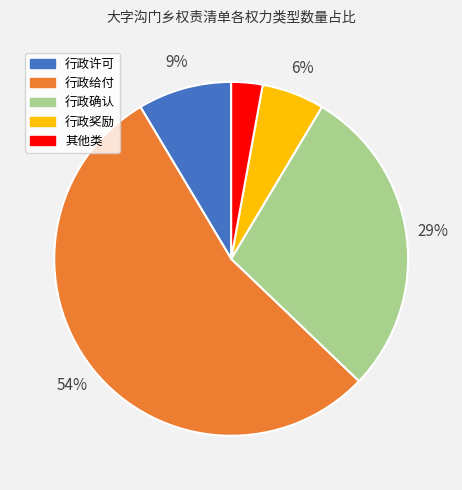

To the nearest percent, what is the average slice percentage?

20%